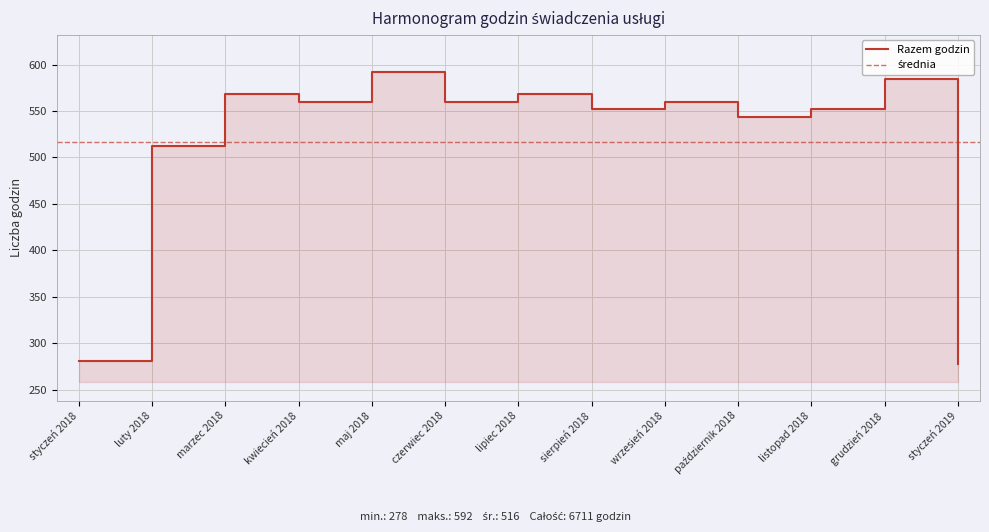

What position from the right is lipiec 2018?

7